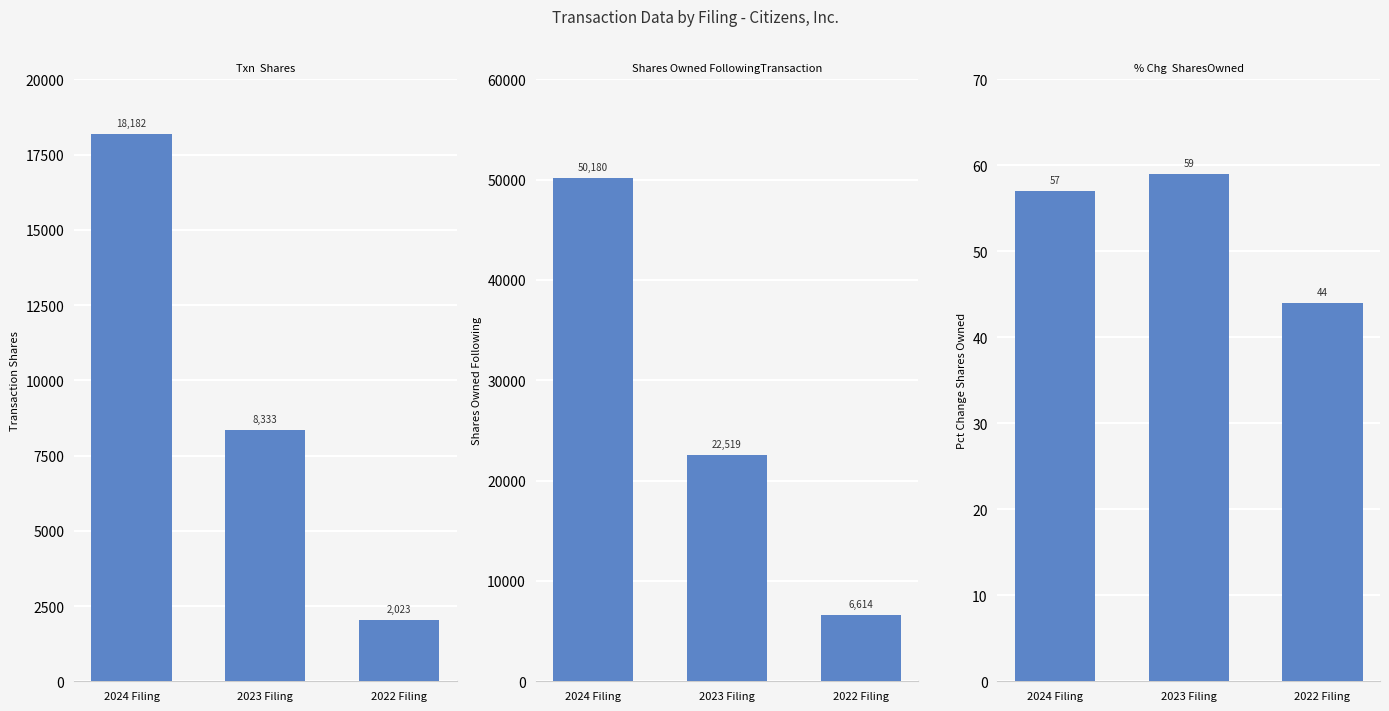

How many values in the sharesOwnedFollowingTransaction series are below 22519?

1